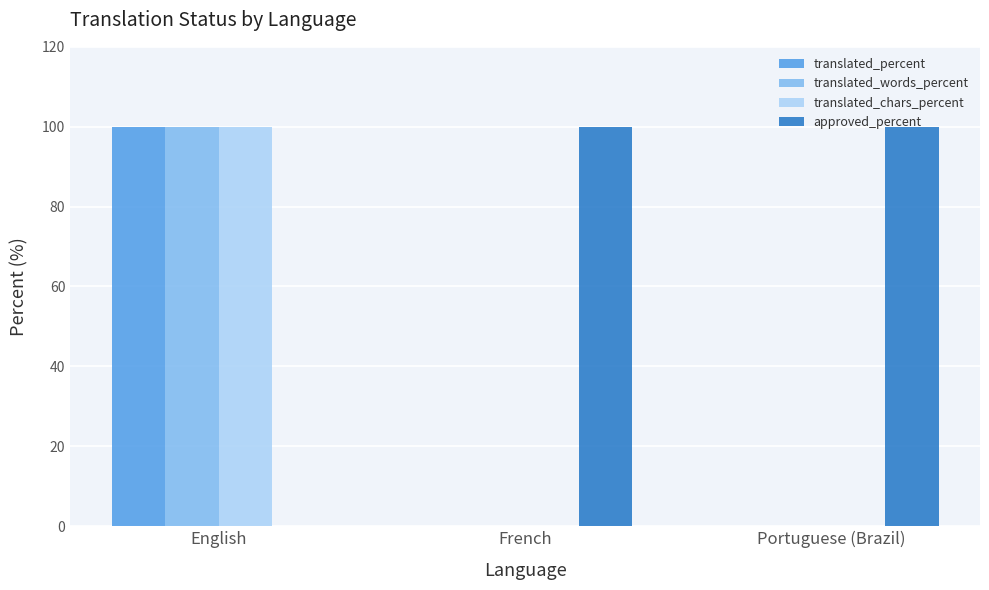

Reading right to left, transcribe all the data shown in this chart.

translated_percent: 0	0	100
translated_words_percent: 0	0	100
translated_chars_percent: 0	0	100
approved_percent: 100	100	0